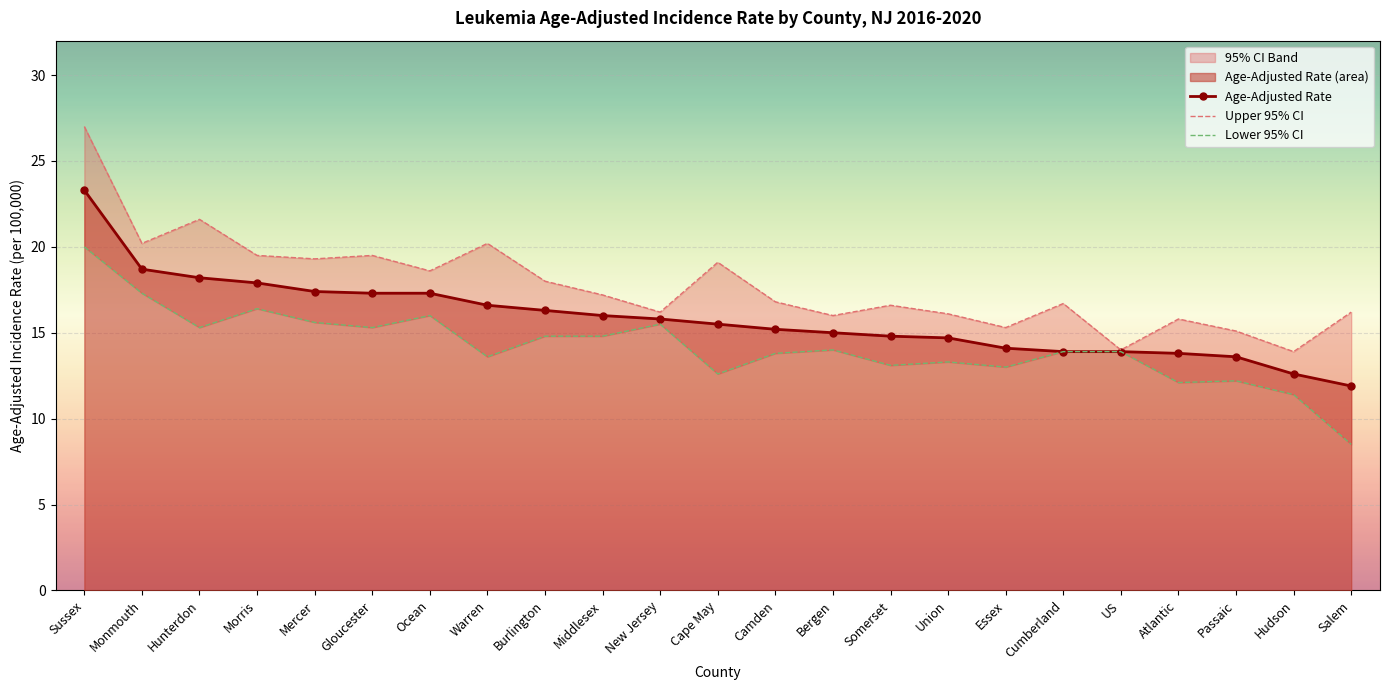

How many data points in Age-Adjusted Rate are above 15?

13